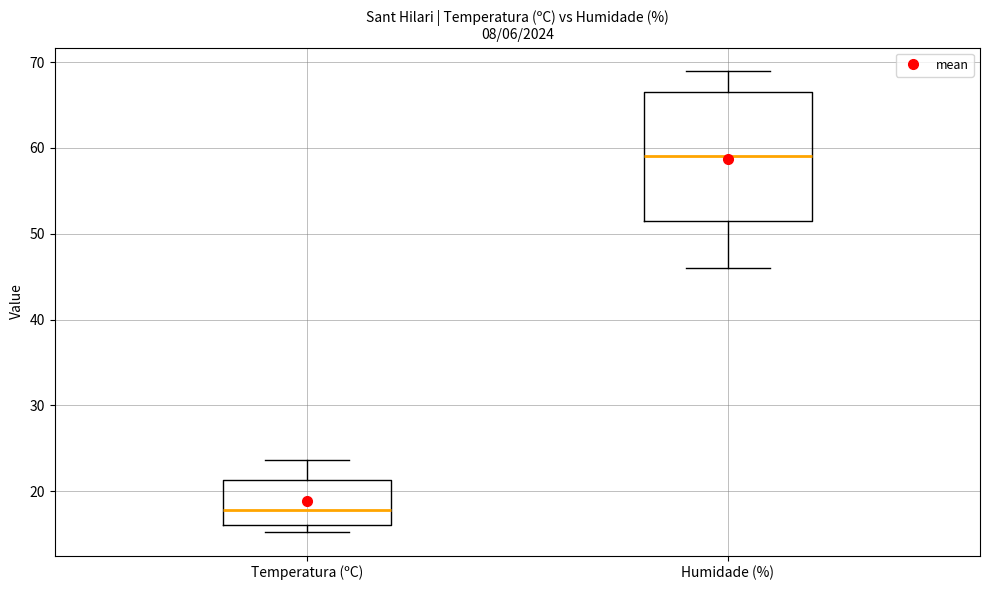

Reading left to right, transcribe this box plot: for each box, give where its median line is, the range the box spans, and where its two whiskers end, as read against the y-axis. The values are not printed on the chart, so give them approximately, as read against the axis.

Temperatura (ºC): median 18, box 16 to 21, whiskers 15 to 24
Humidade (%): median 59, box 52 to 67, whiskers 46 to 69